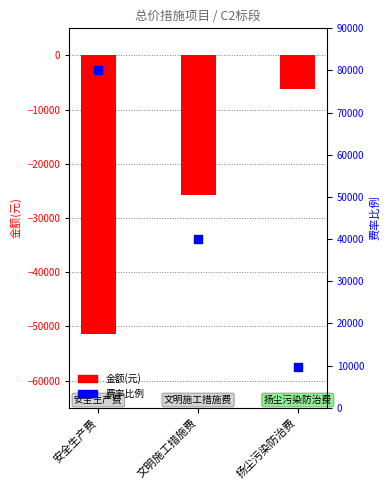

At how many categories does at least one series exceed -17906?

3